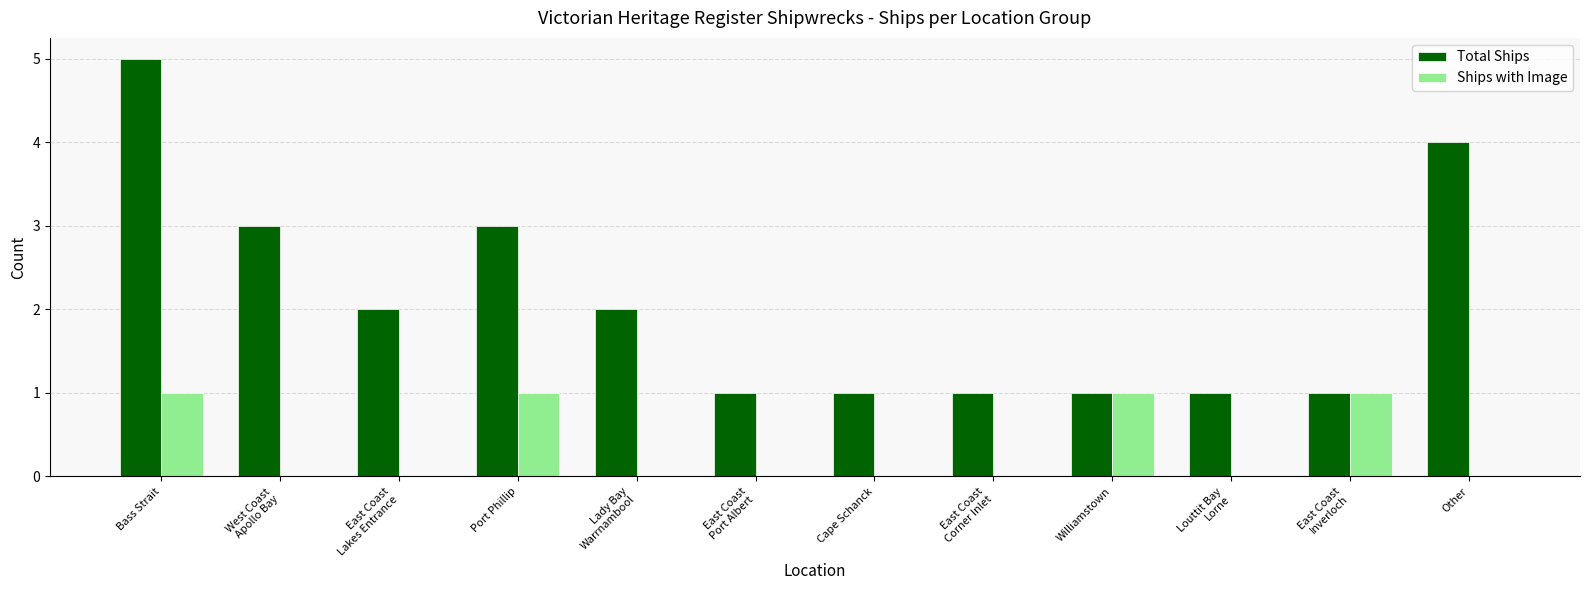

True or false: Ships with Image has a value of 0 at East Coast
Lakes Entrance.

True